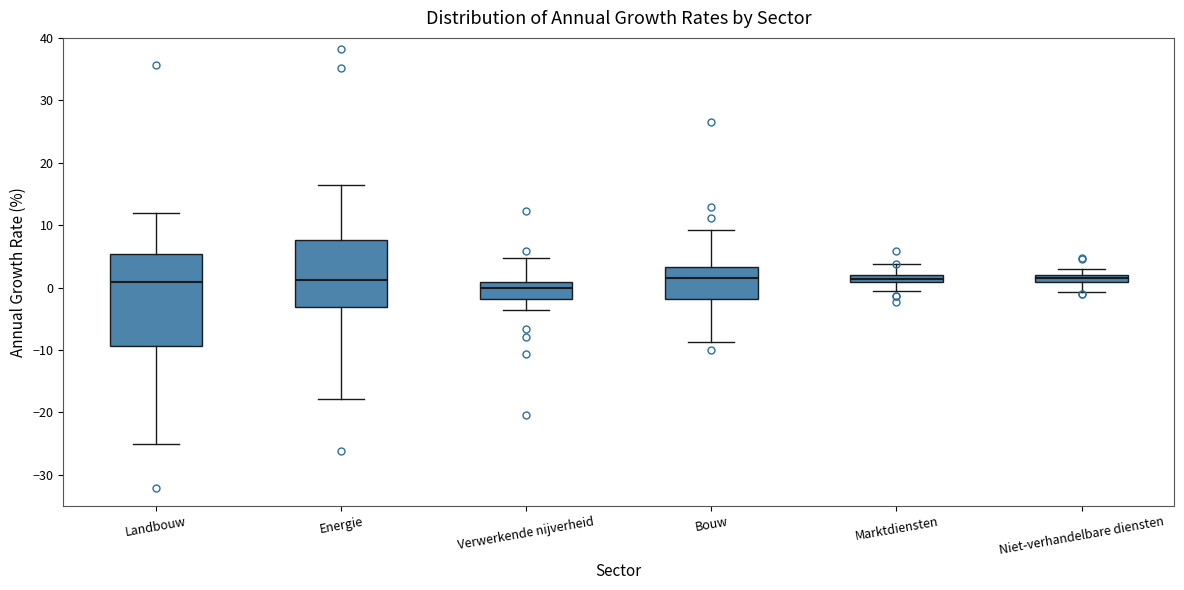

Where is the lower edge of the box for Verwerkende nijverheid on the y-axis? The values are not printed on the chart, so give them approximately, as read against the axis.

-2